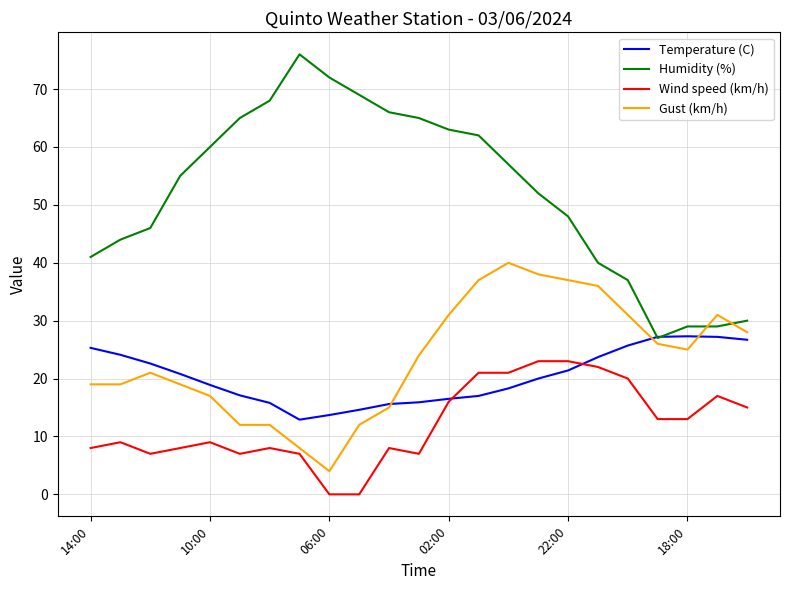

Rank the series by their maximum value, from highest to lowest.

Humidity (%), Gust (km/h), Temperature (C), Wind speed (km/h)